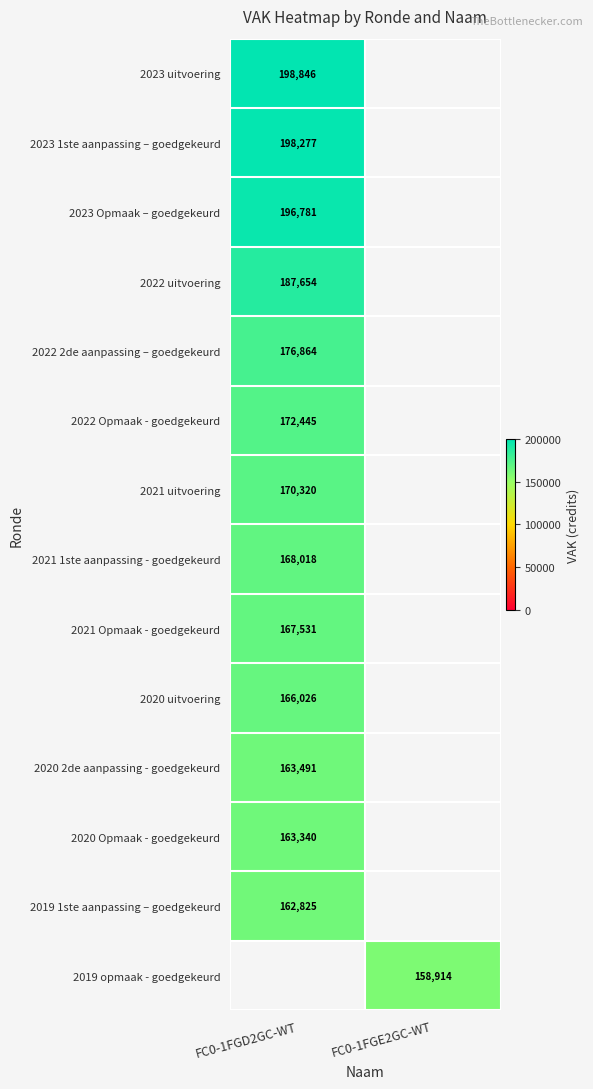

Is it true that 2021 Opmaak - goedgekeurd equals 296492.8 at FC0-1FGD2GC-WT?

False